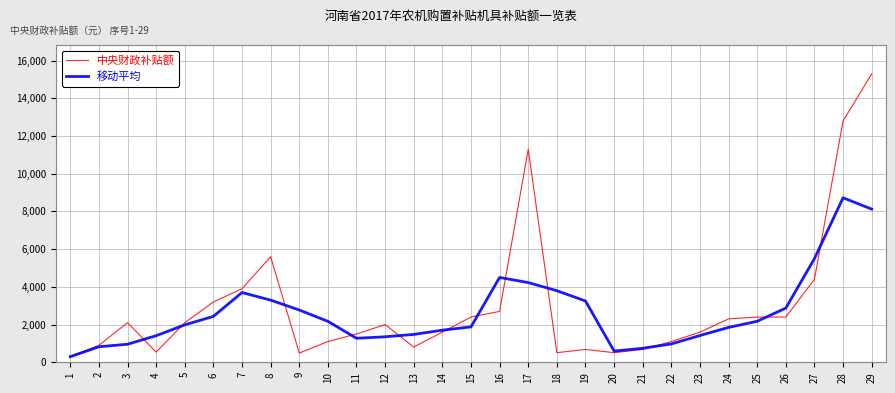

Does the chart display data point markers on the line(s)?

No